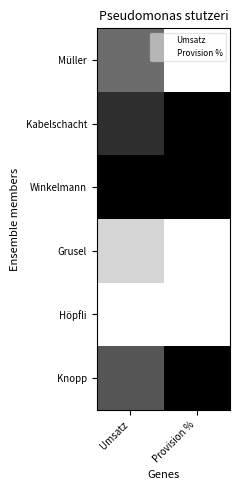

Reading left to right, list all the values displayed in this chart.

Müller: Umsatz=0.6	Provision %=0.0
Kabelschacht: Umsatz=0.8	Provision %=1.0
Winkelmann: Umsatz=1.0	Provision %=1.0
Grusel: Umsatz=0.2	Provision %=0.0
Höpfli: Umsatz=0.0	Provision %=0.0
Knopp: Umsatz=0.7	Provision %=1.0